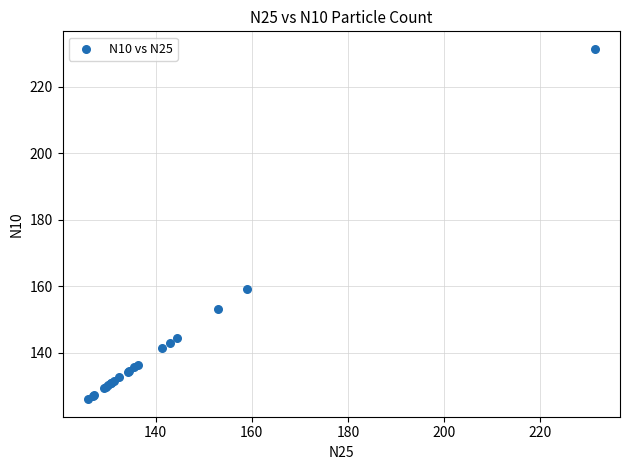

What Y value in the scatter plot is closest to 178?

159.2